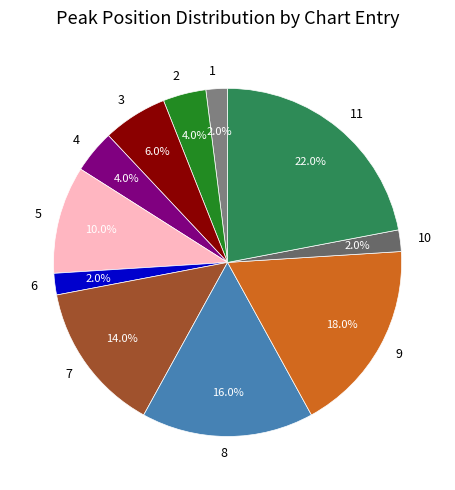

Count the number of slices in the pie.

11